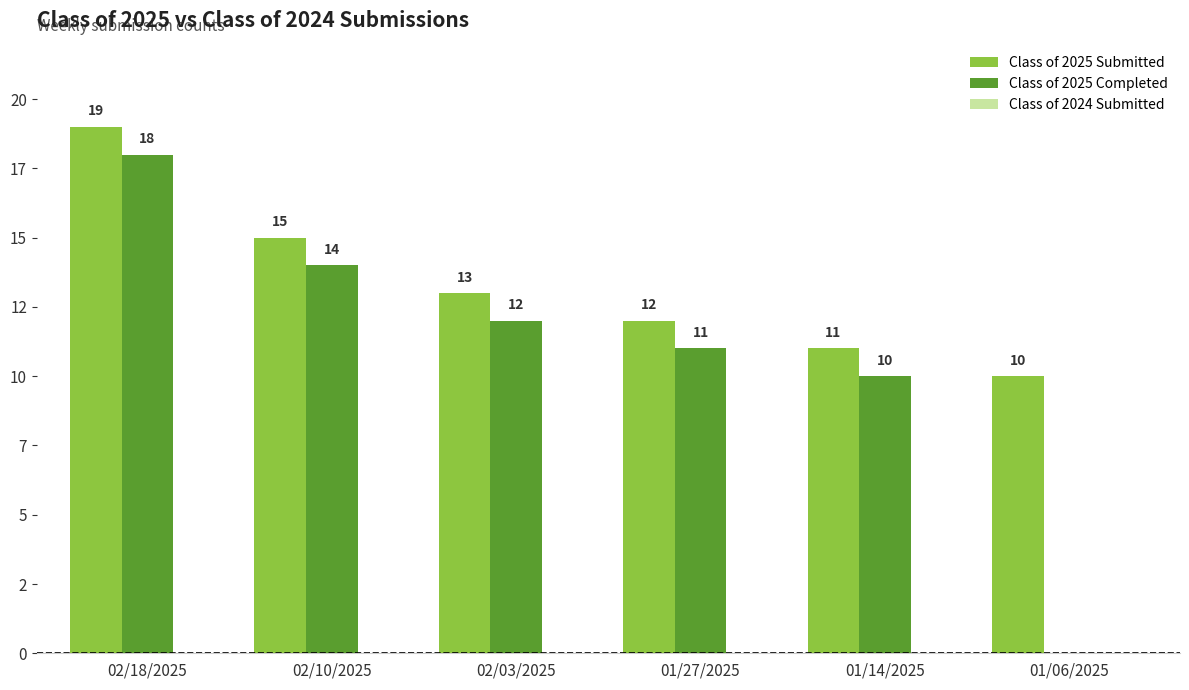

What is the difference between the maximum and minimum values in the Class of 2025 Completed series?

18